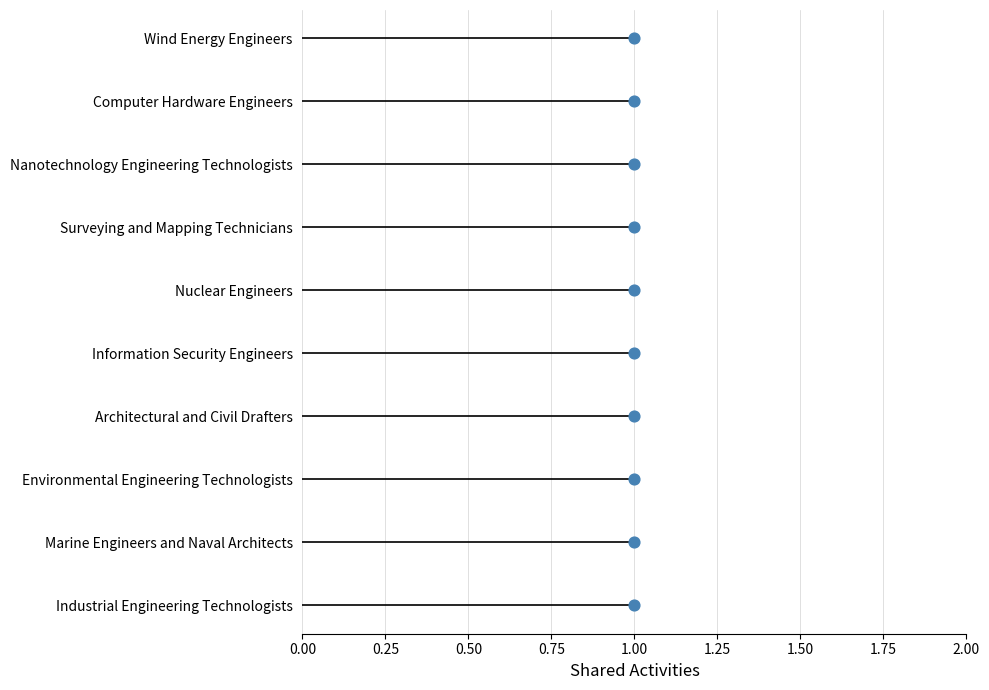

Which has a higher value, 1.00 or 1.00?

1.00